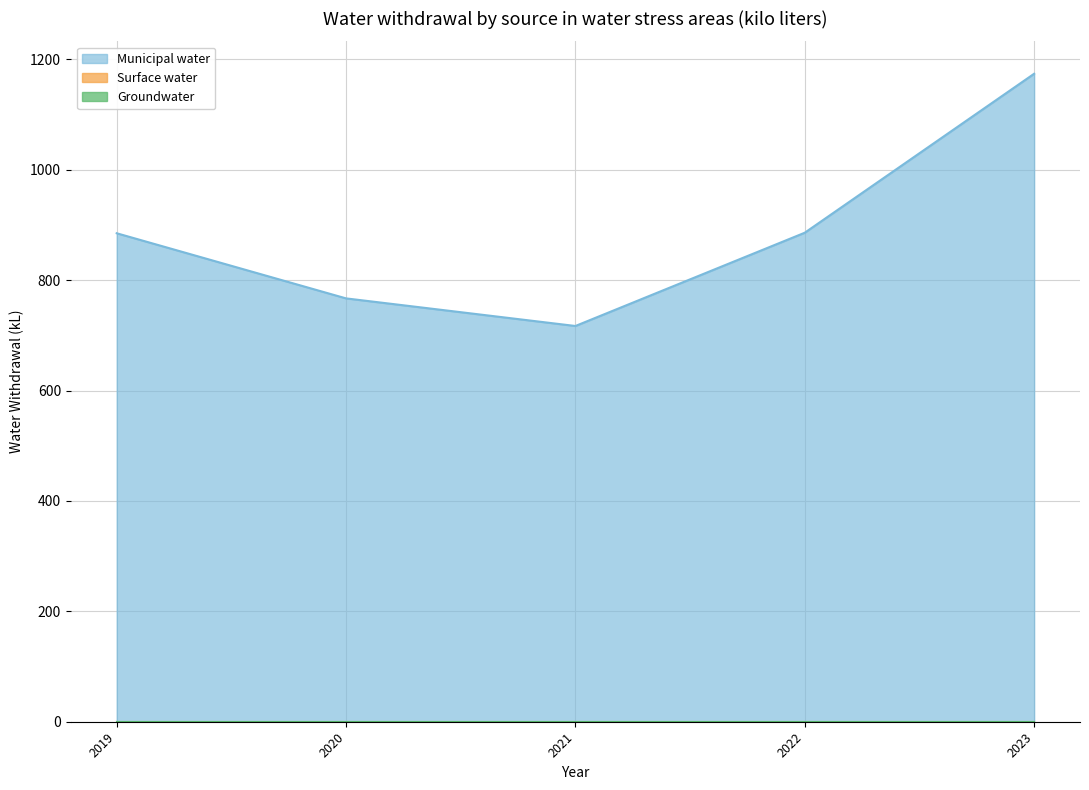

True or false: Groundwater and Surface water cross at least once.

False